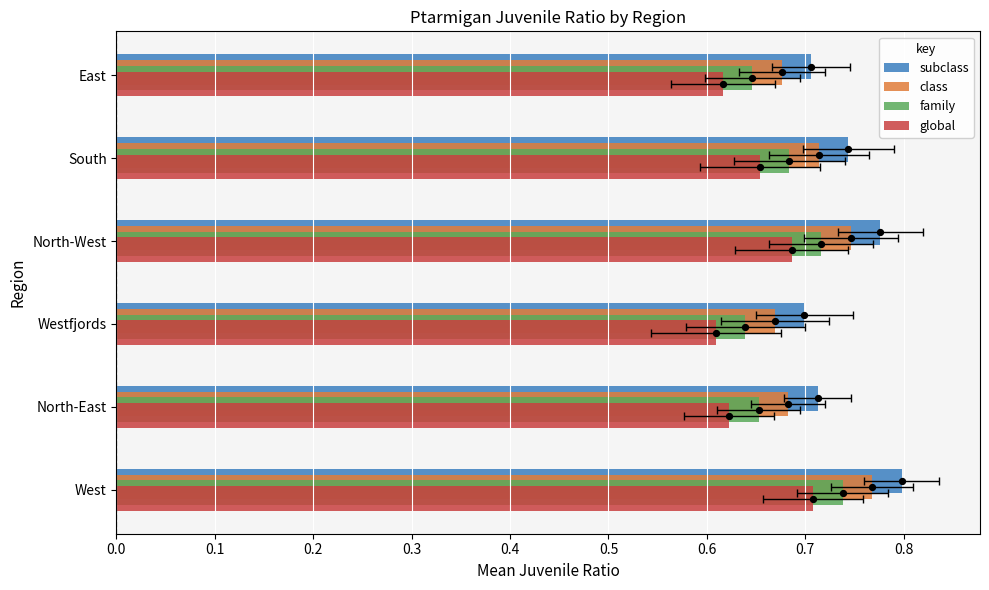

Which series has the widest spread of Y values?

subclass